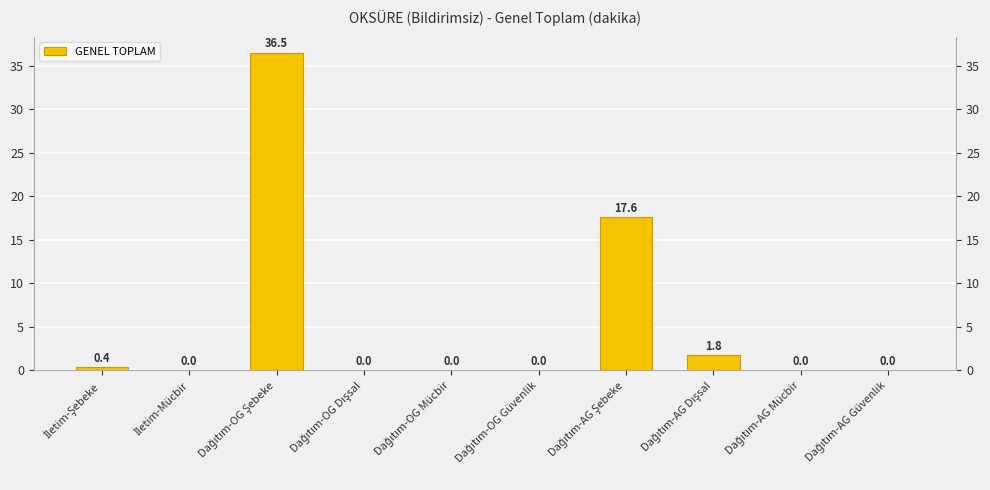

Read the value at Dağıtım-AG Dışsal.

1.8